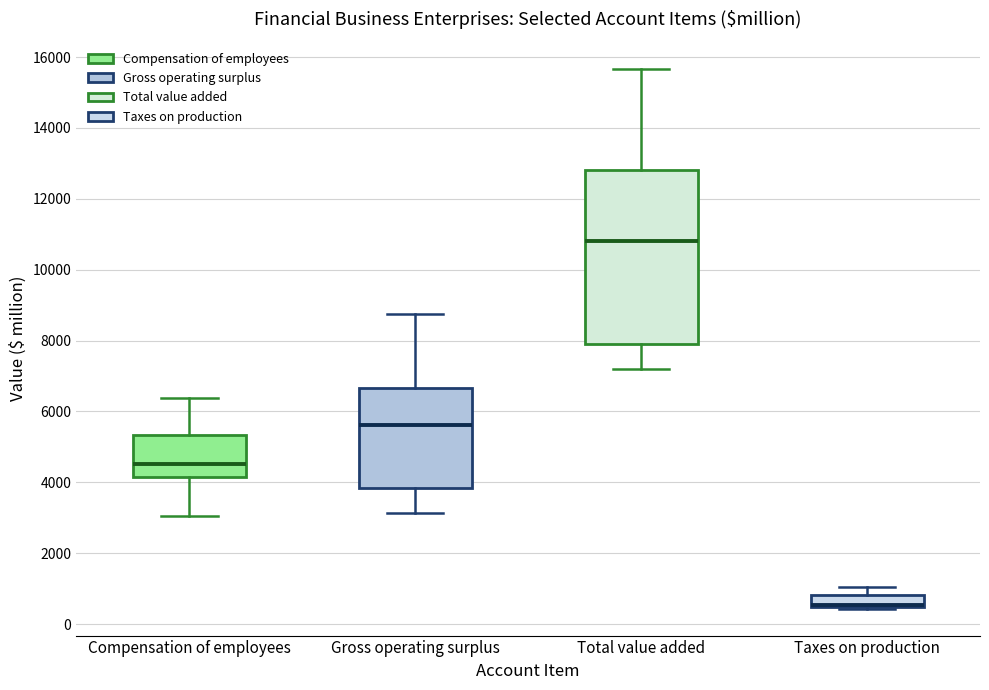

Which box is the tallest, from its lower edge to its upper edge?

Total value added